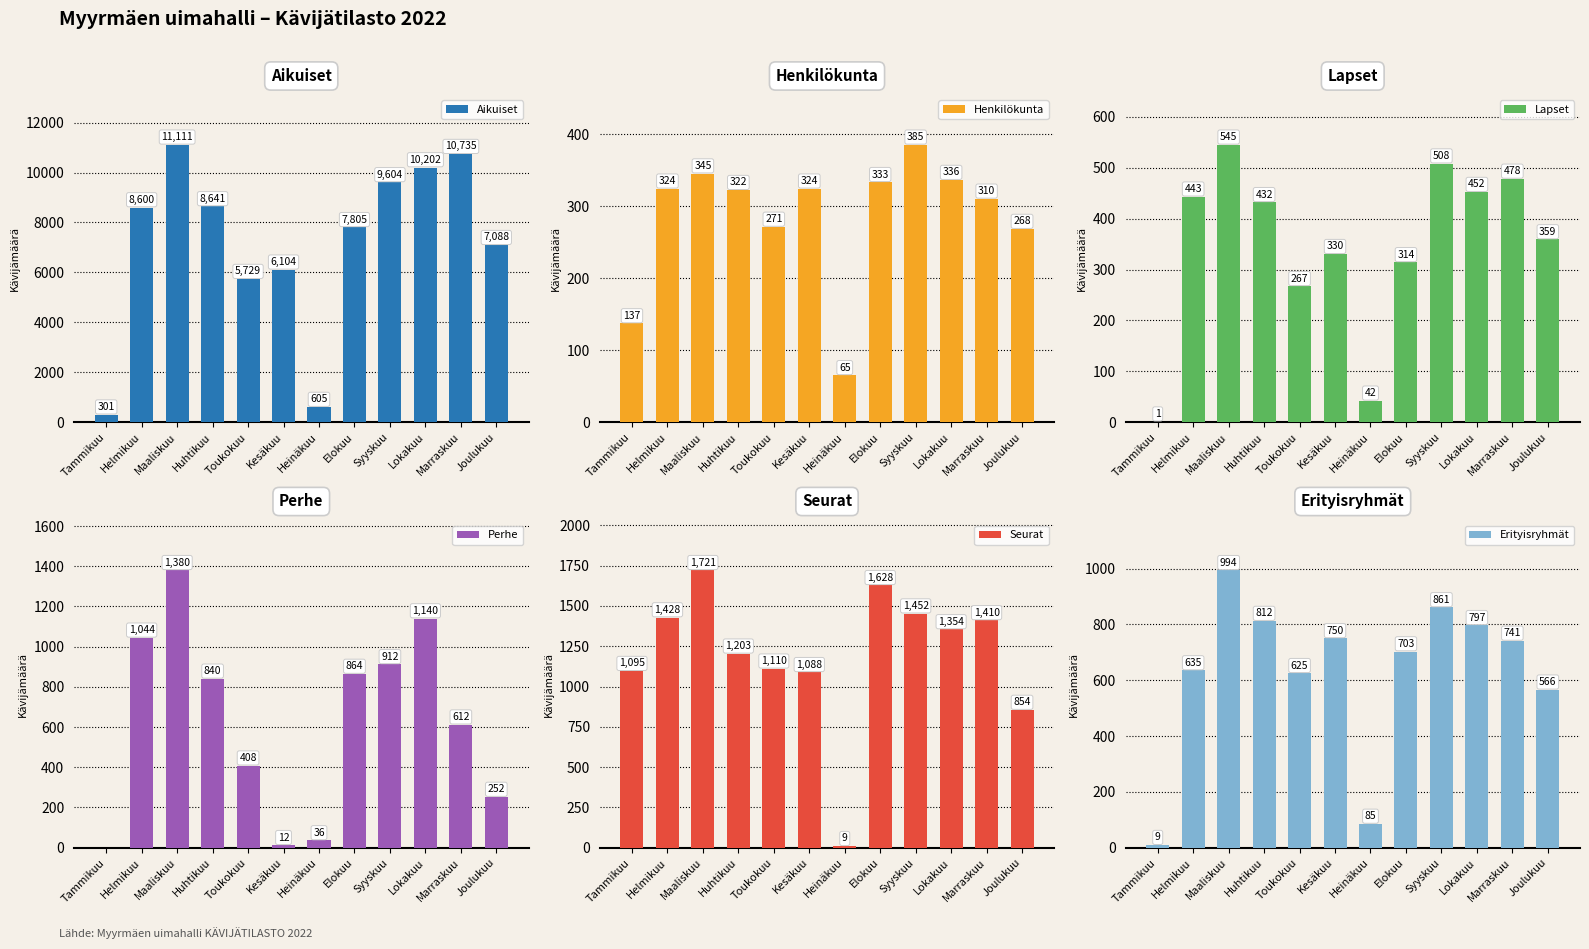

At Lokakuu, list the series in order from smallest to largest.

Henkilökunta, Lapset, Erityisryhmät, Perhe, Seurat, Aikuiset